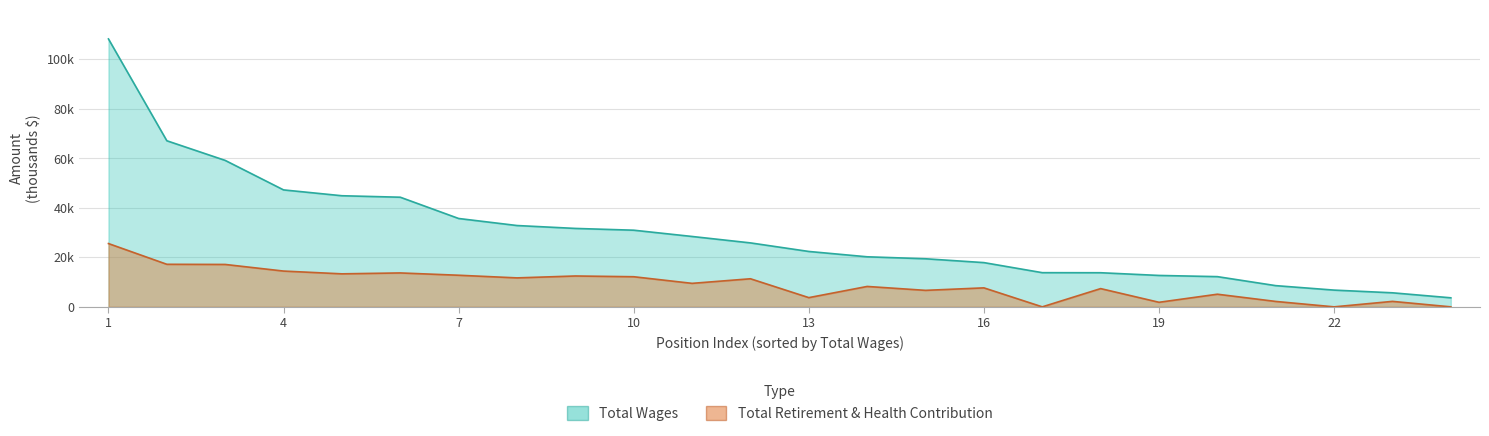

The Total Wages series shows 8.6 at Instructional Assistant. True or false?

True